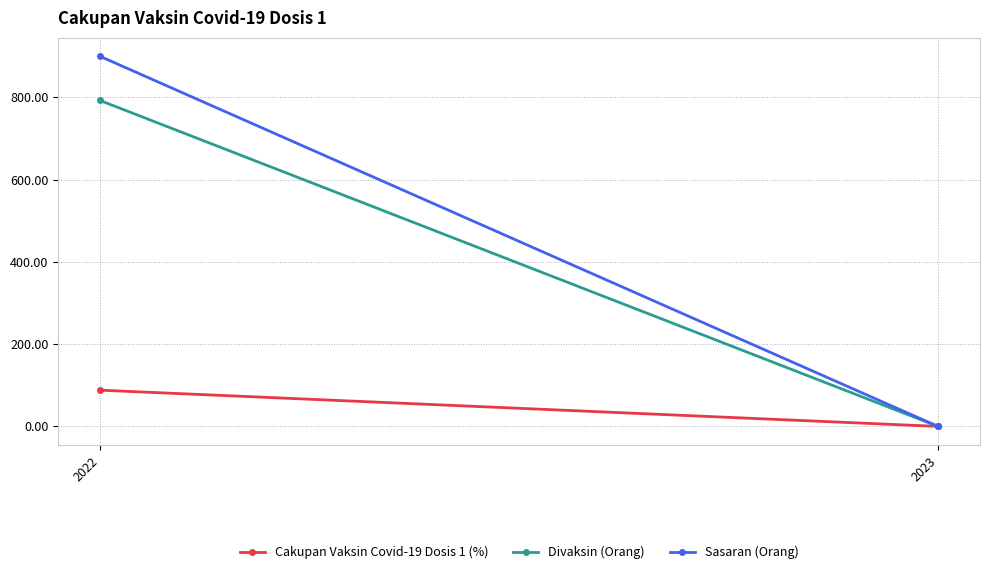

What are all the series names shown in the legend?

Cakupan Vaksin Covid-19 Dosis 1 (%), Divaksin (Orang), Sasaran (Orang)